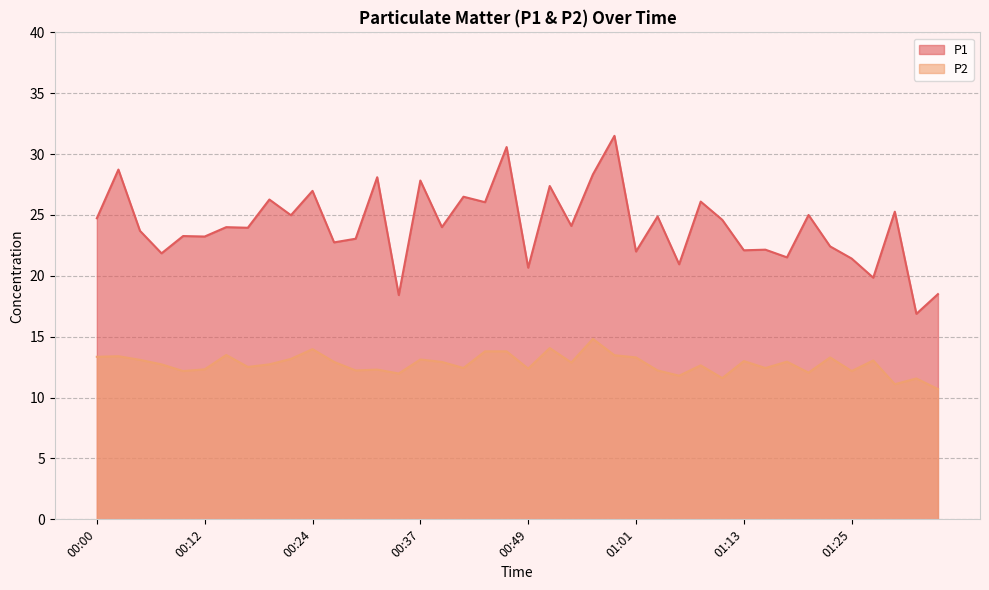

How many values in the P1 series exceed 24?

19